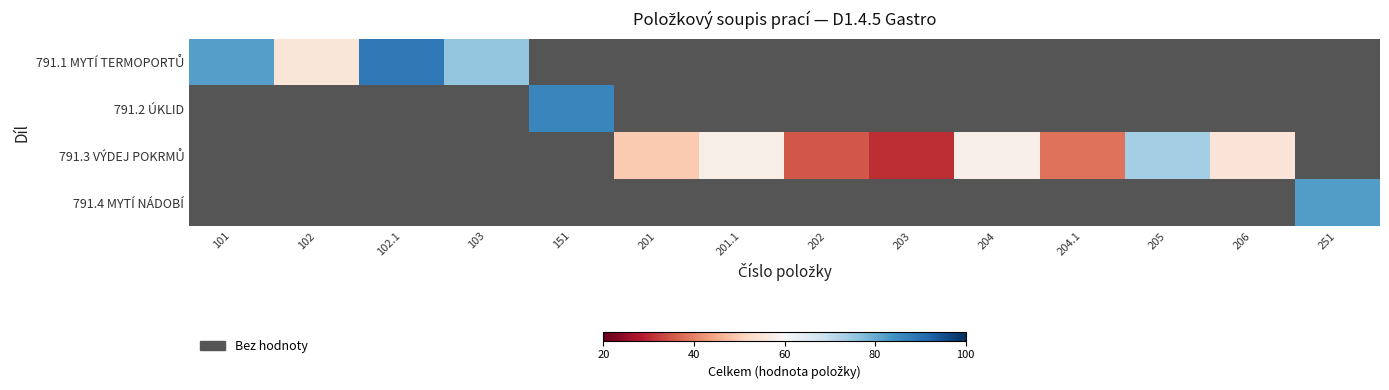

Which label corresponds to the largest value in the chart?

102.1